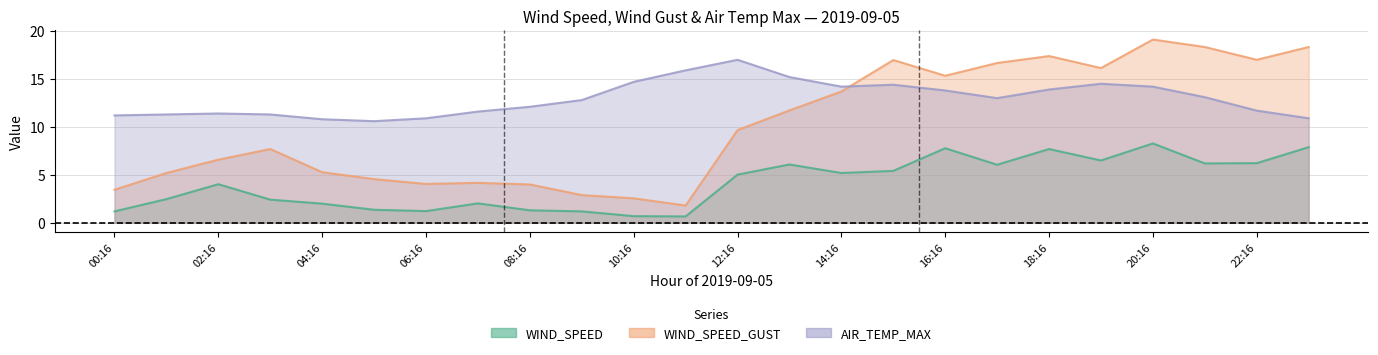

How many lines are shown in the chart?

3